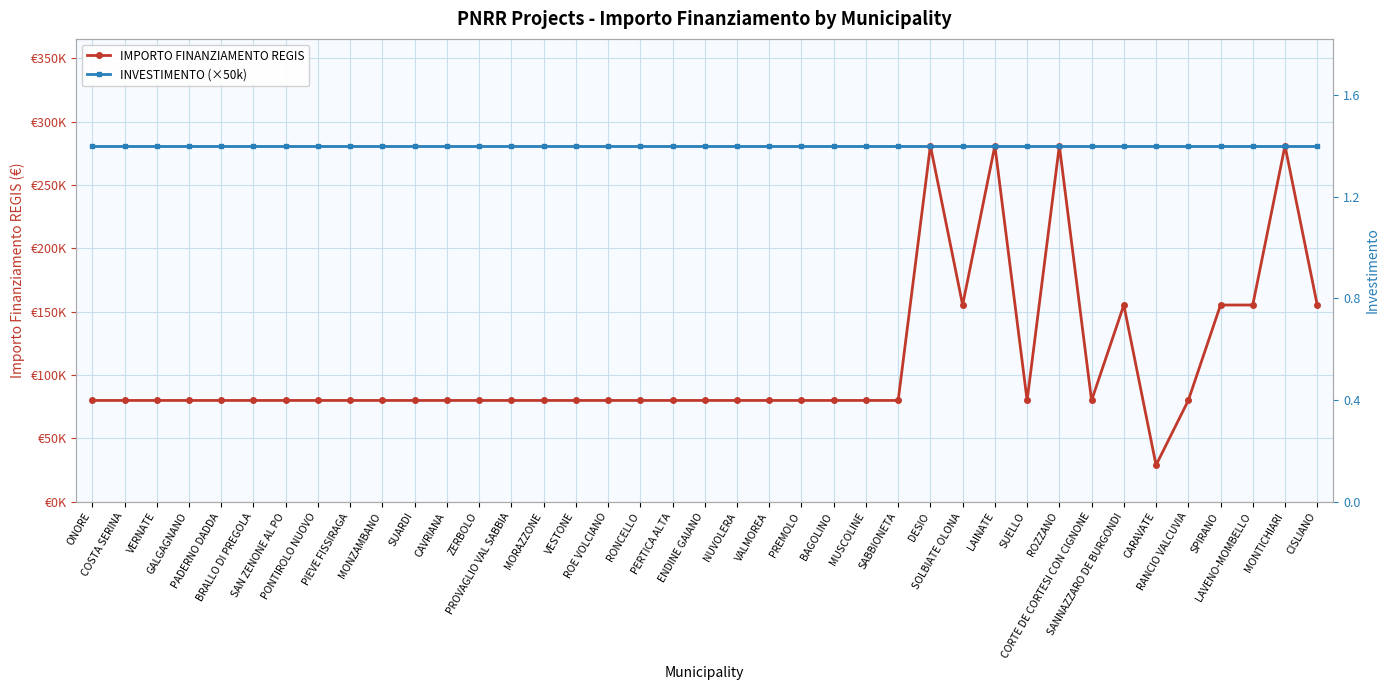

Is the value of IMPORTO FINANZIAMENTO REGIS at PREMOLO greater than the value of INVESTIMENTO (×50k) at ROZZANO?

Yes